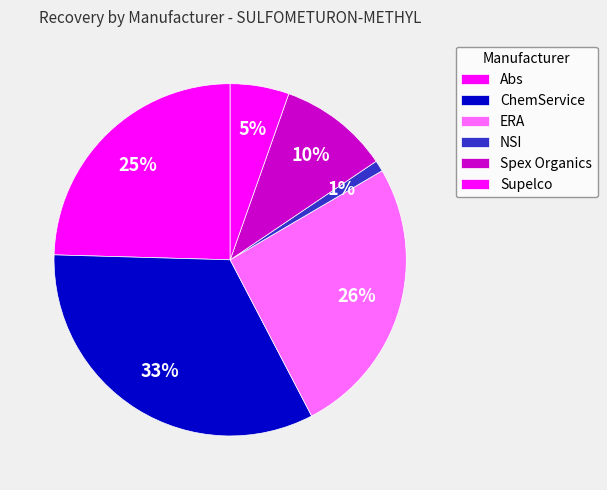

What is the change in value from Abs to Spex Organics?

-0.2